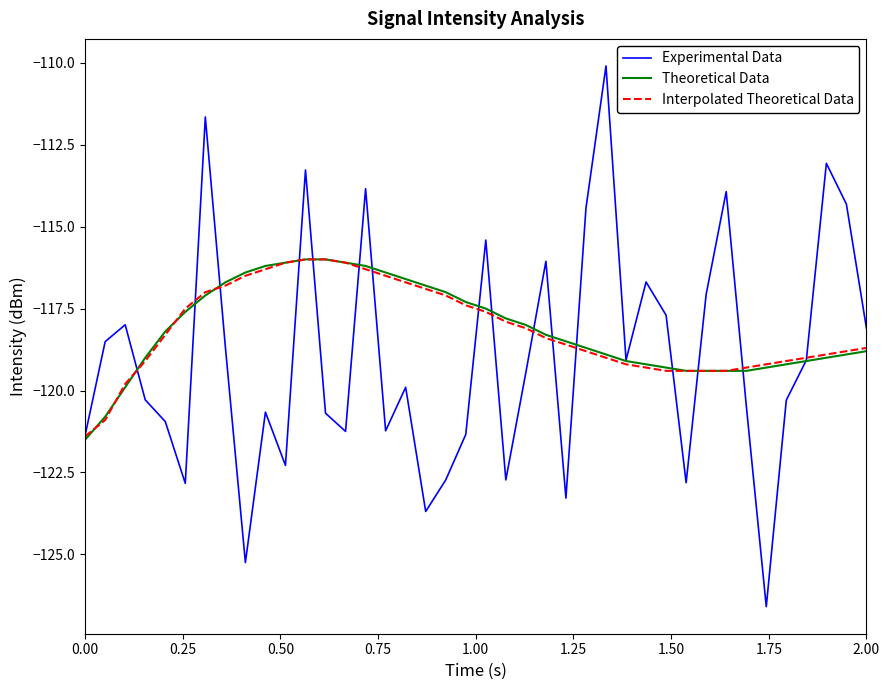

Does the chart display data point markers on the line(s)?

No